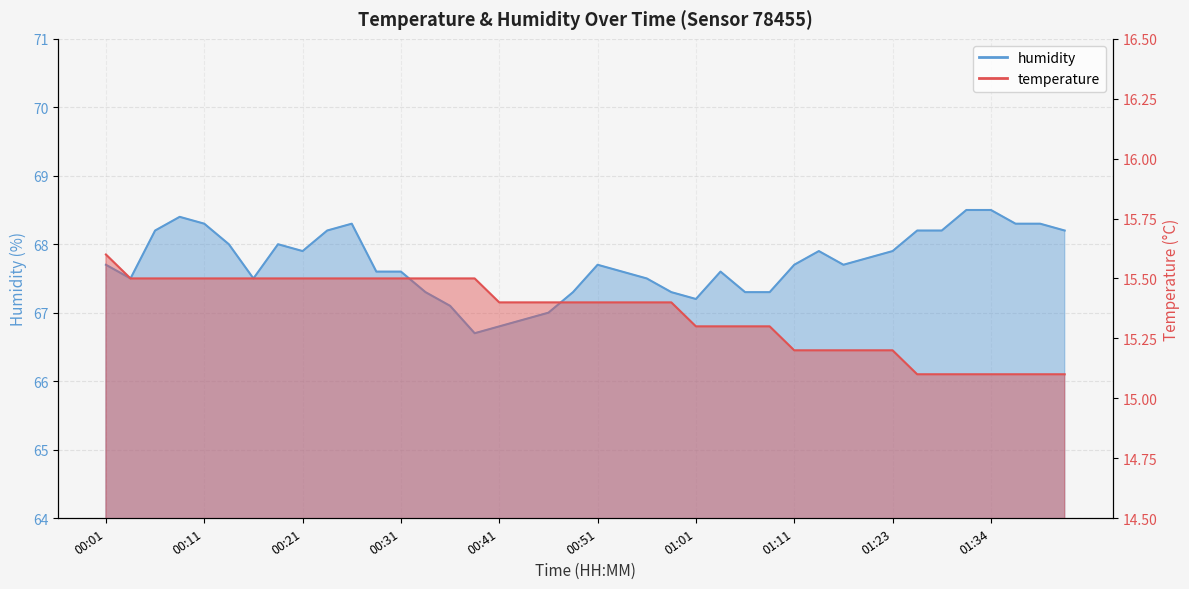

At which category is the sum across all series the highest?

00:08